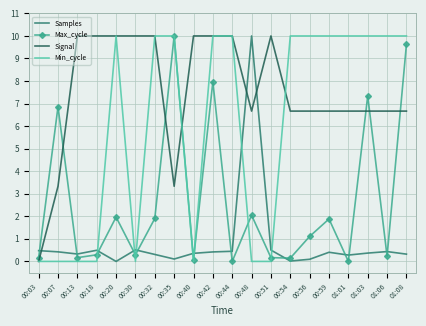

What value does the Signal series have at 00:07?

3.3